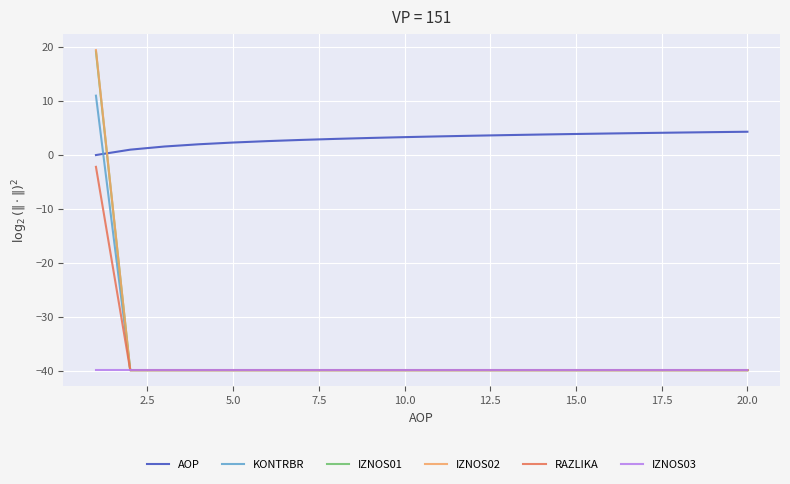

Which series has the largest total across all categories?

AOP